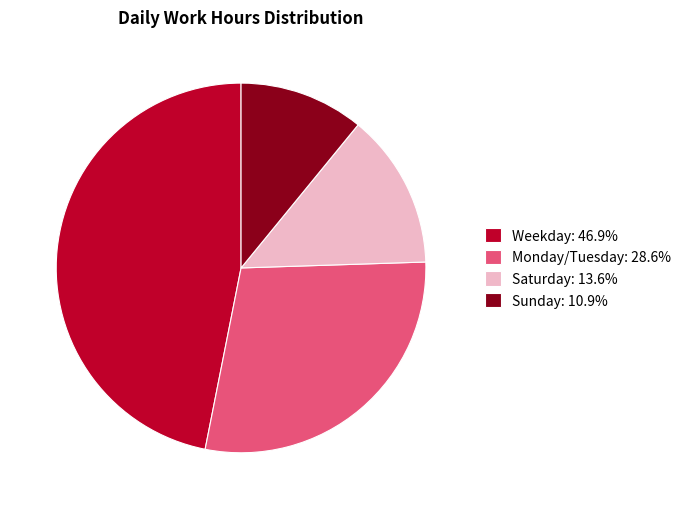

Is the sum of Sunday: 10.9% and Saturday: 13.6% greater than half?

No